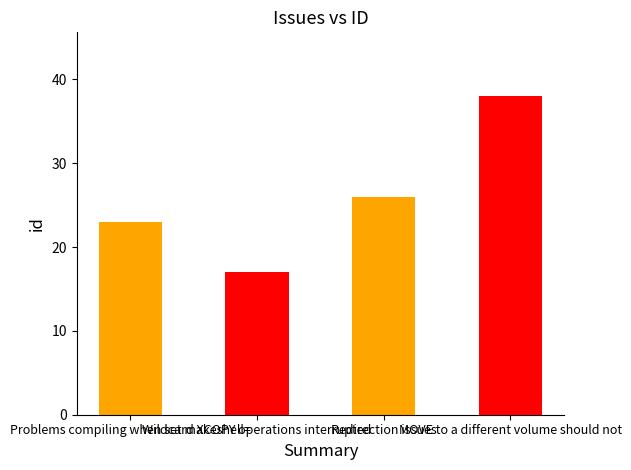

Reading left to right, transcribe all the data shown in this chart.

Problems compiling when set makeshell==23	Wildcard XCOPY operations interrupted=17	Redirection issues=26	MOVE to a different volume should not=38